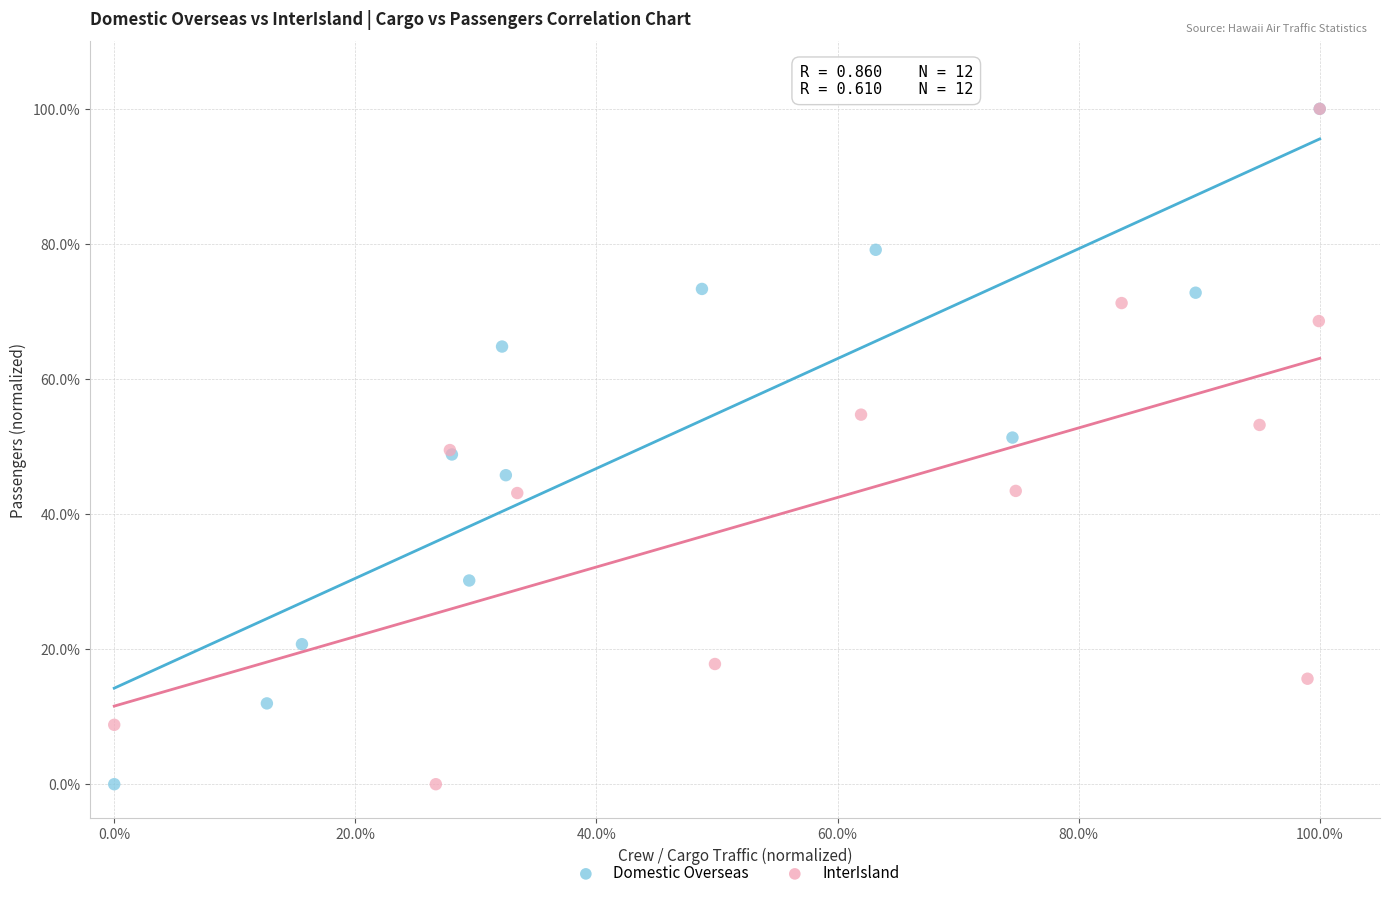

What are all the series names shown in the legend?

Domestic Overseas, InterIsland